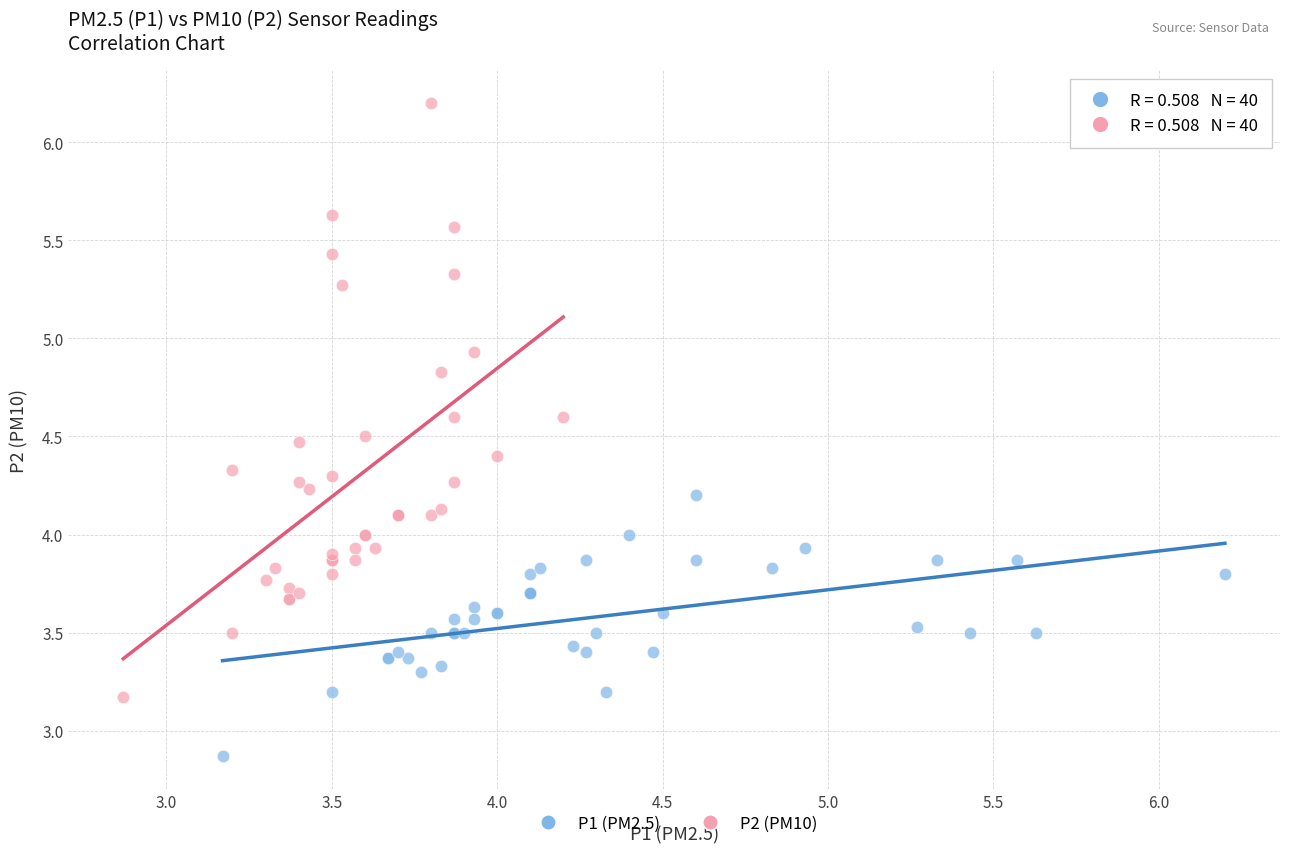

Which series reaches the maximum Y coordinate?

P2 (PM10)